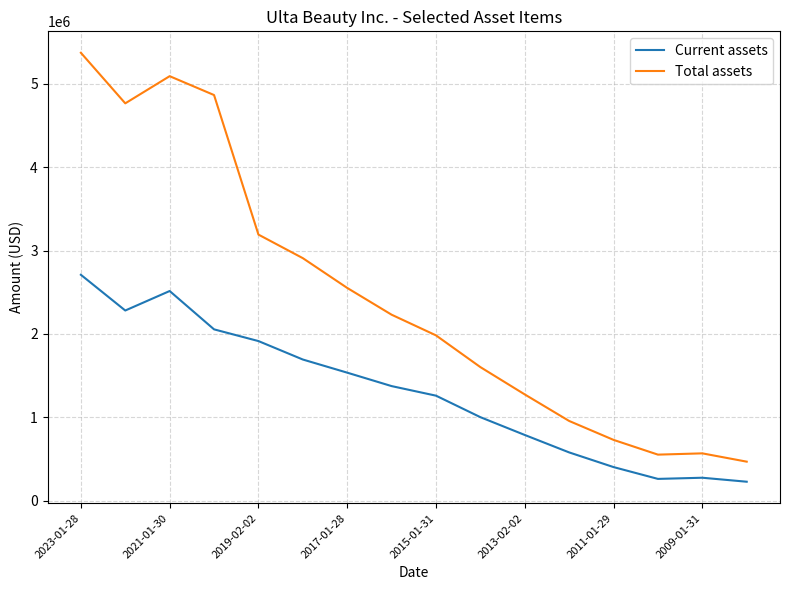

List the series in order of their overall mean, highest first.

Total assets, Current assets